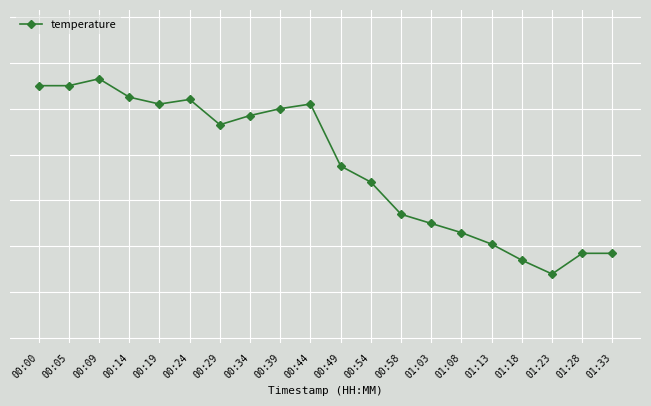

At which label is the value closest to 10?

01:23